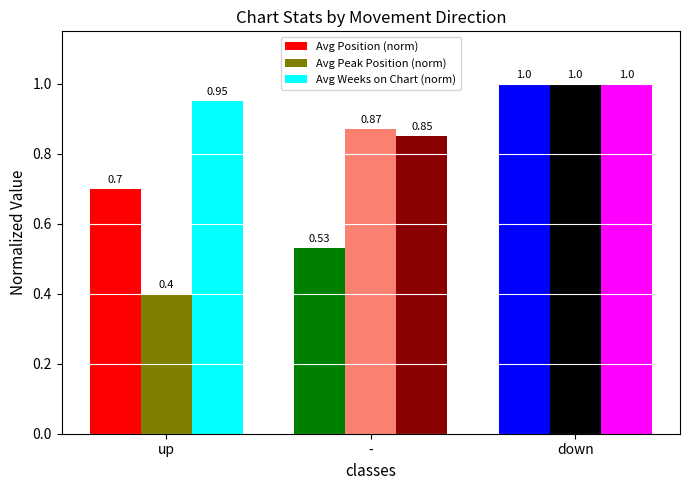

Which series has the largest range (max minus min)?

Avg Peak Position (norm)